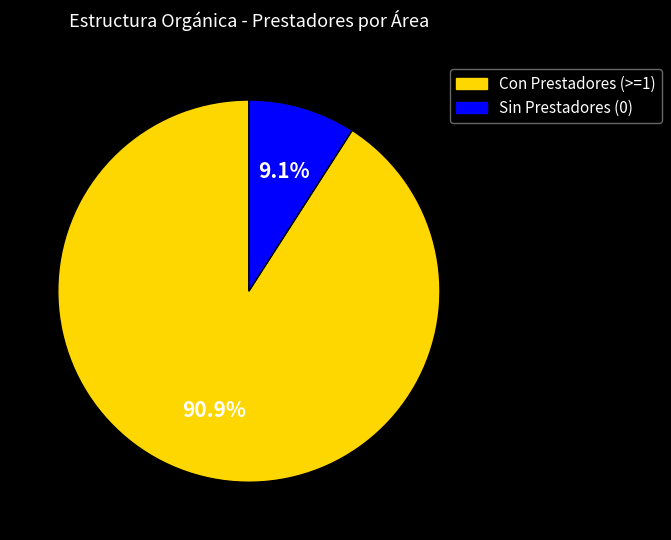

Is there any slice that represents more than half of the pie?

Yes